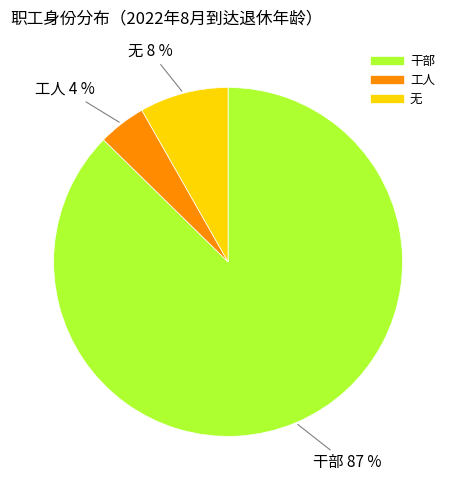

What is the largest slice in the pie chart?

干部